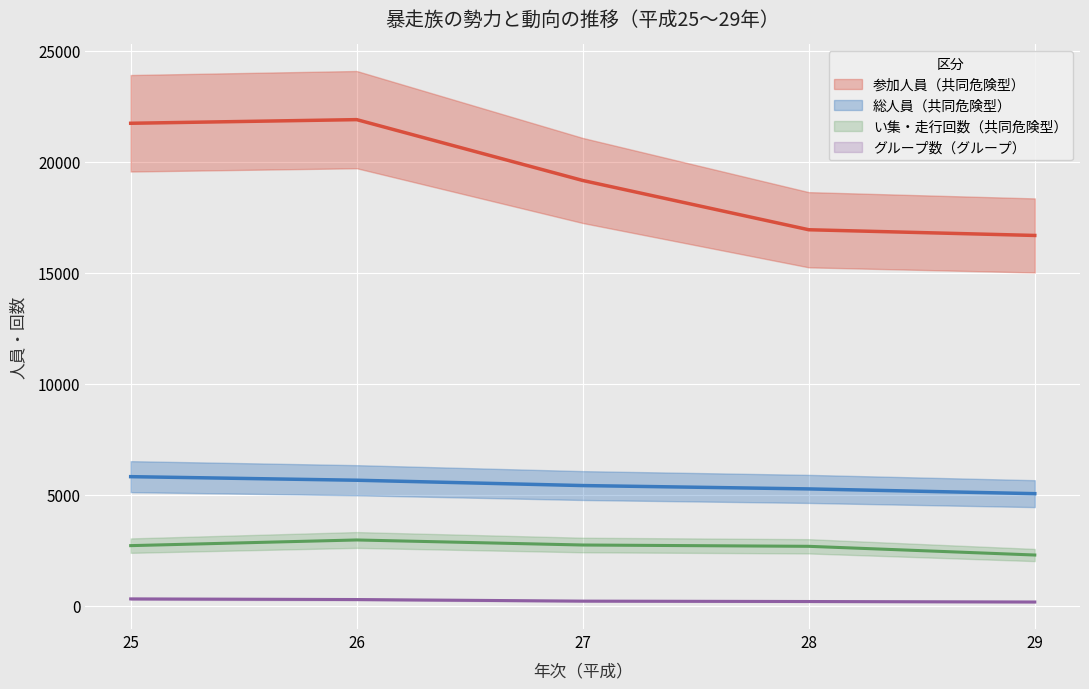

Which category has the lowest value in the い集・走行回数（共同危険型） series?

29